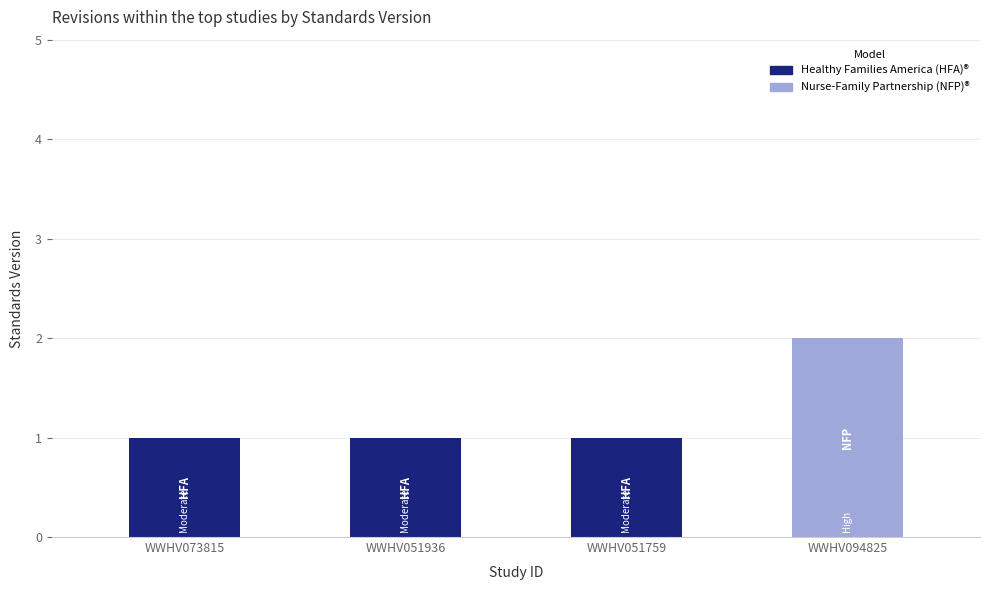

What value does the data have at WWHV094825?

2